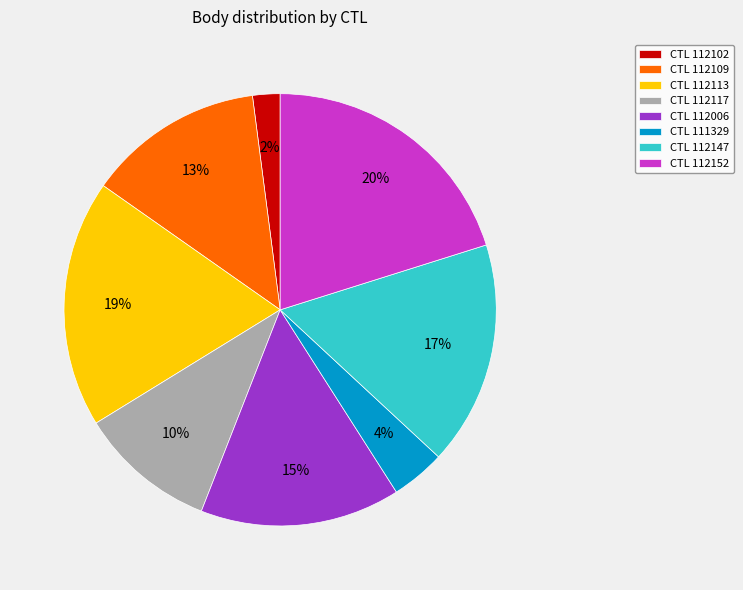

Which category has the smallest portion of the pie?

CTL 112102